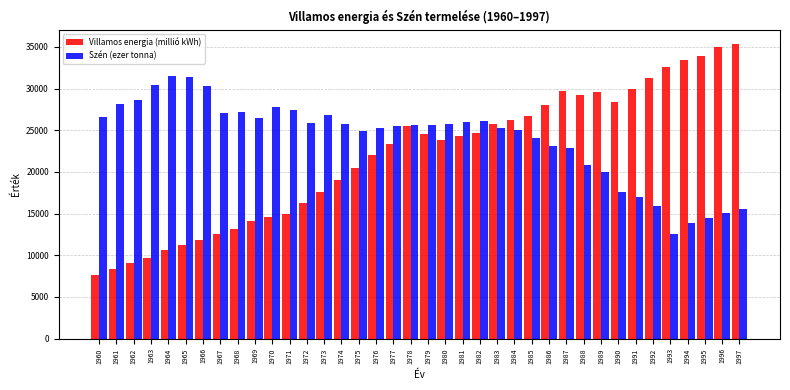

Which series has the largest total across all categories?

Szén (ezer tonna)